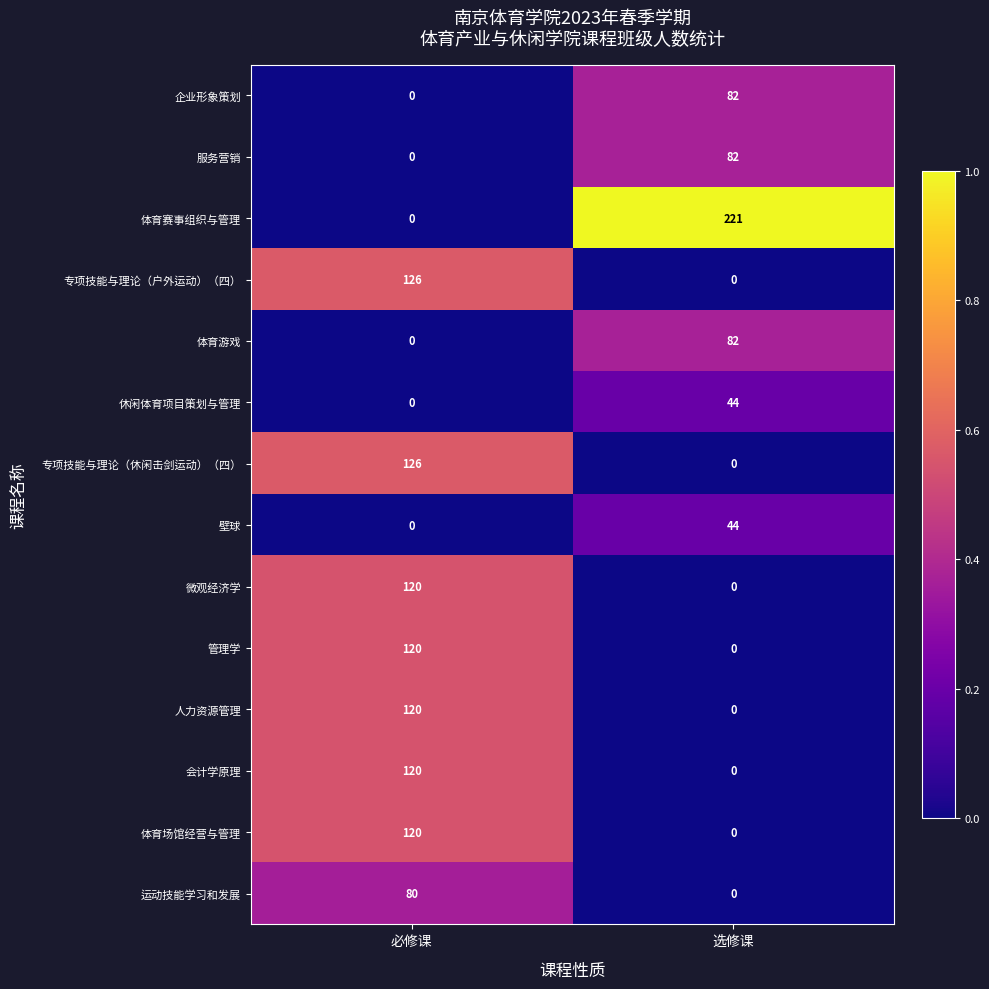

What is the greatest value displayed?

221